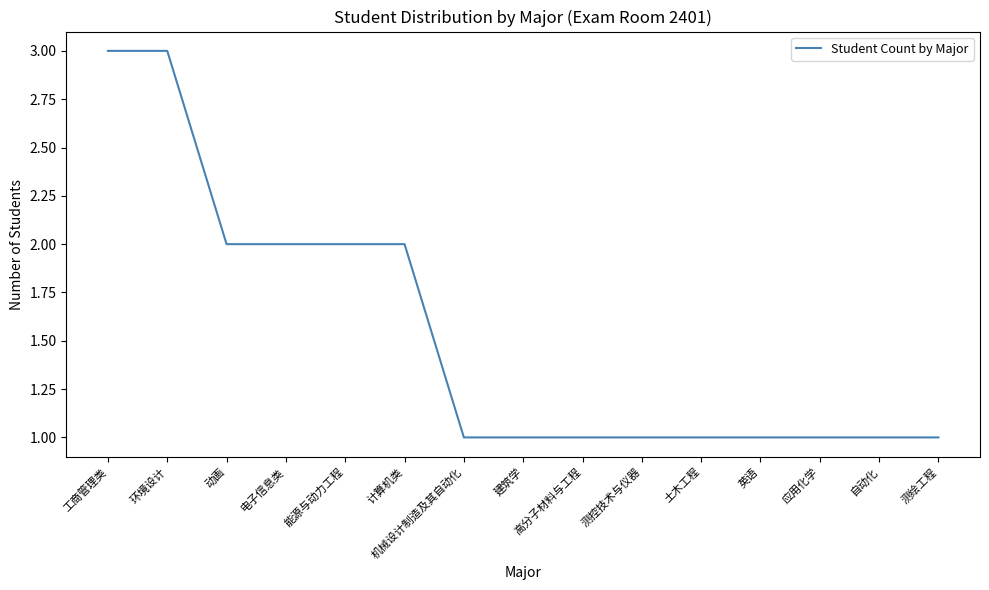

How many values are between 1 and 2?

13